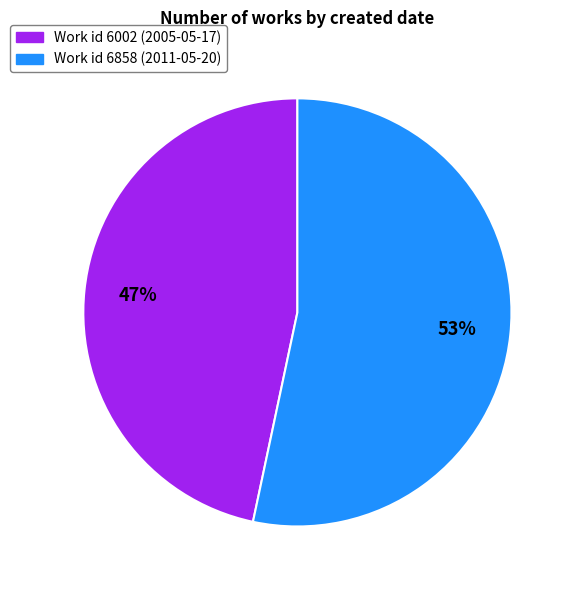

To the nearest percent, what is the combined percentage of Work id 6858 (2011-05-20) and Work id 6002 (2005-05-17)?

100%